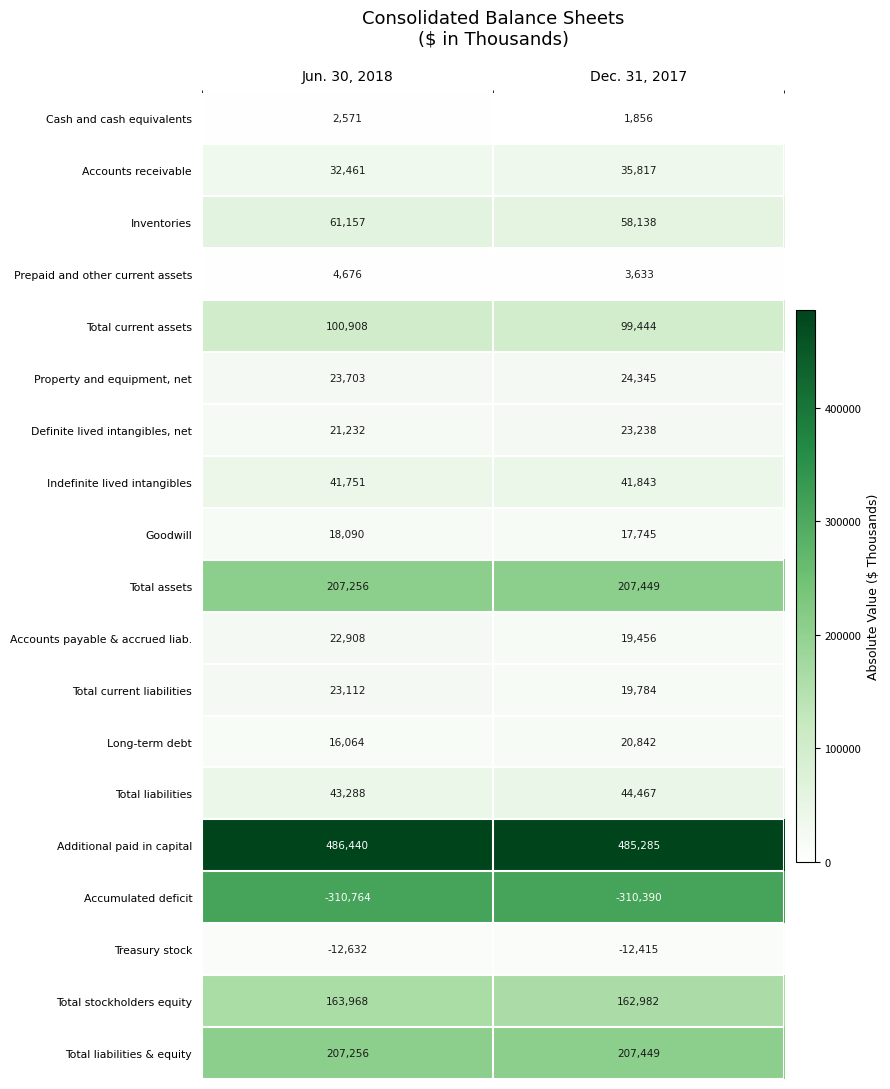

Which category has the lowest value in the Definite lived intangibles, net series?

Jun. 30, 2018